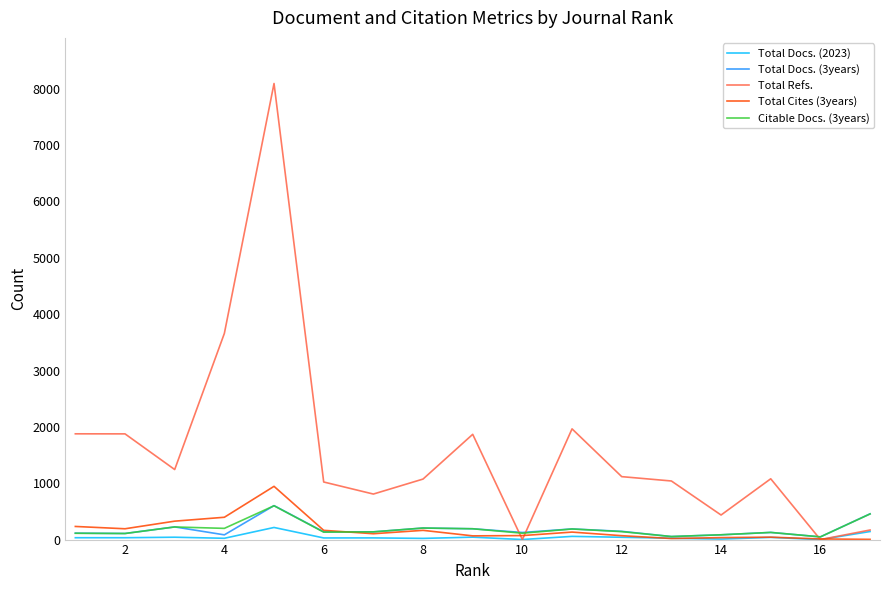

True or false: Total Refs. and Citable Docs. (3years) intersect in this chart.

True